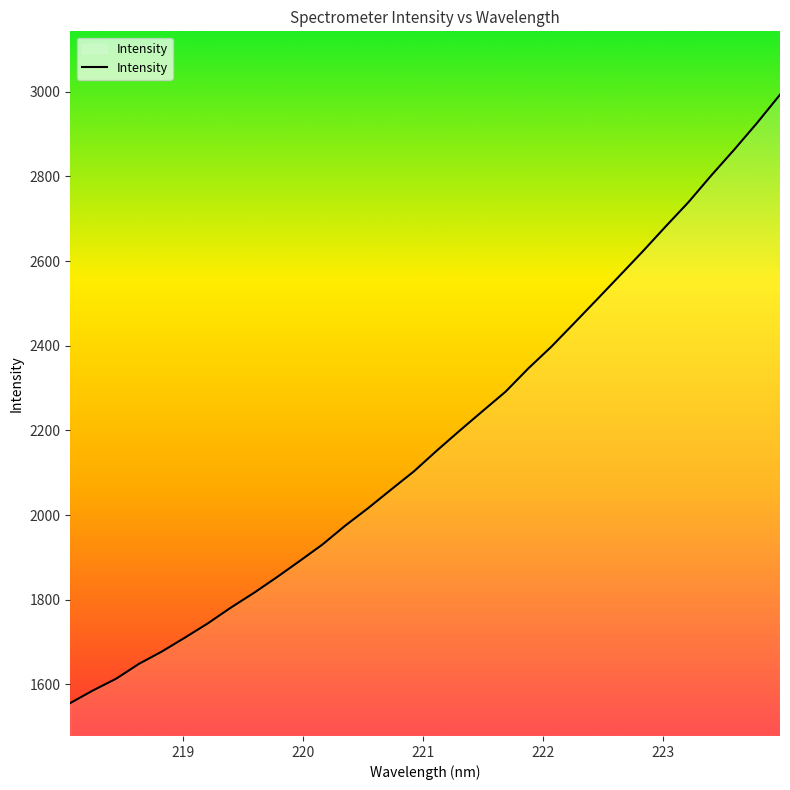

What is the difference between the maximum and minimum values?

1437.3